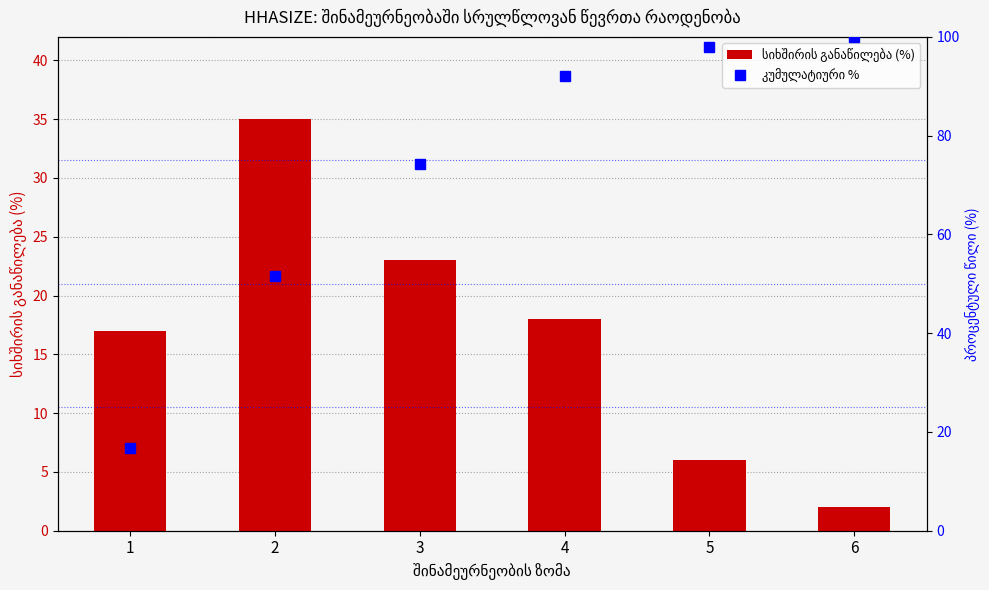

How many values in the სიხშირის განაწილება (%) series are below 18?

3